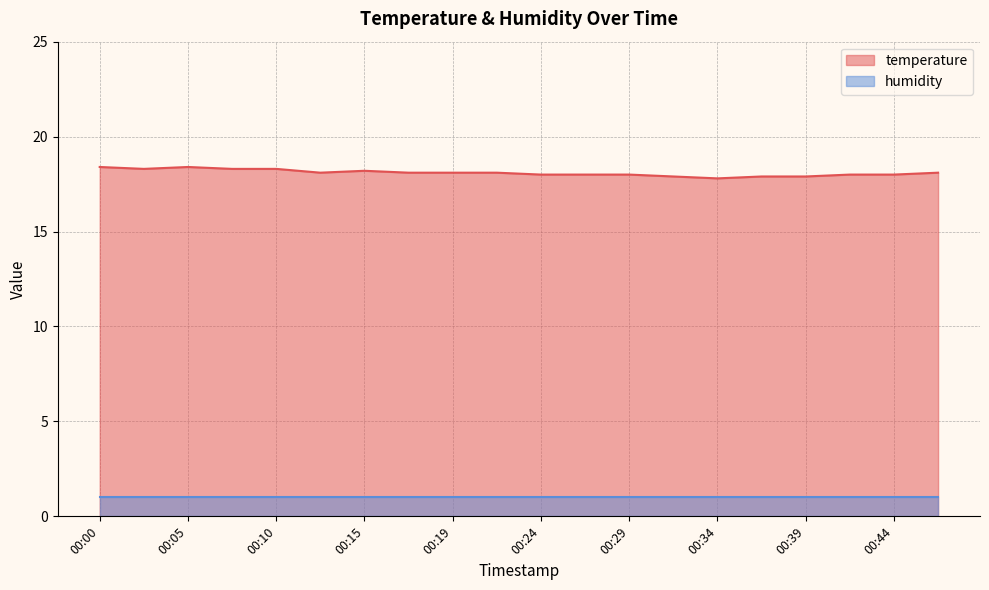

What is the maximum value shown in the chart?

18.4